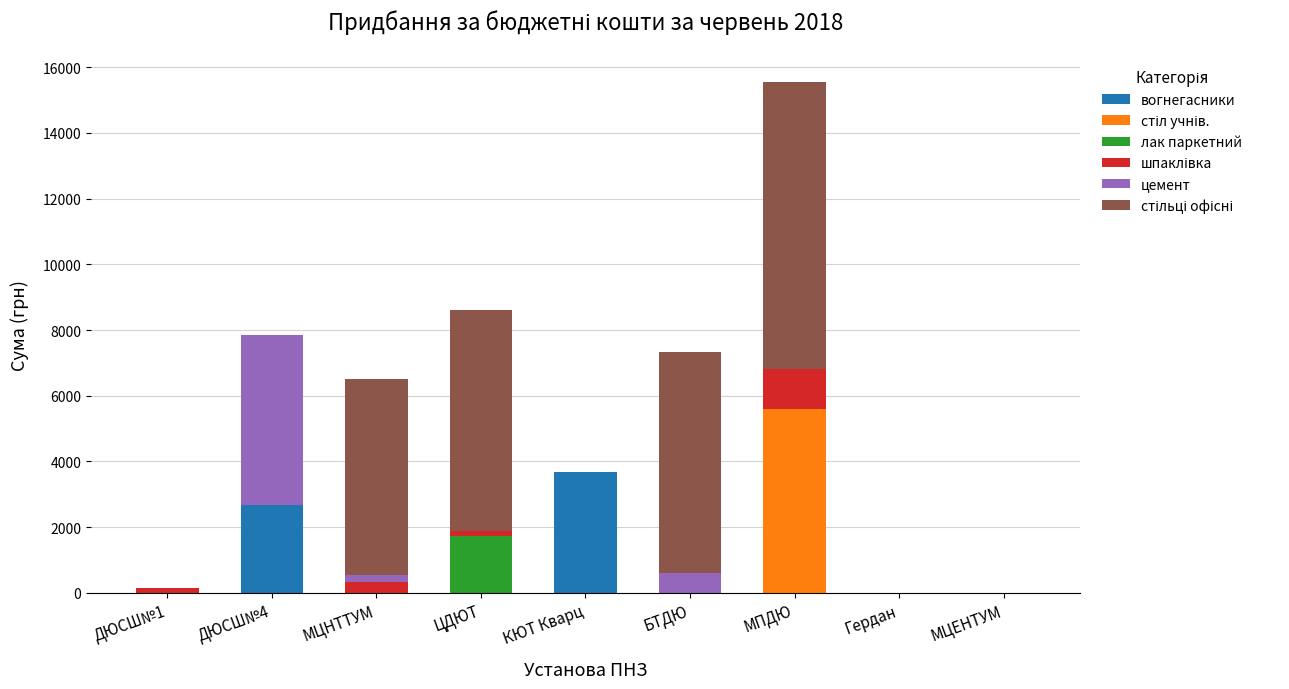

The вогнегасники series shows 0.0 at Гердан. True or false?

True